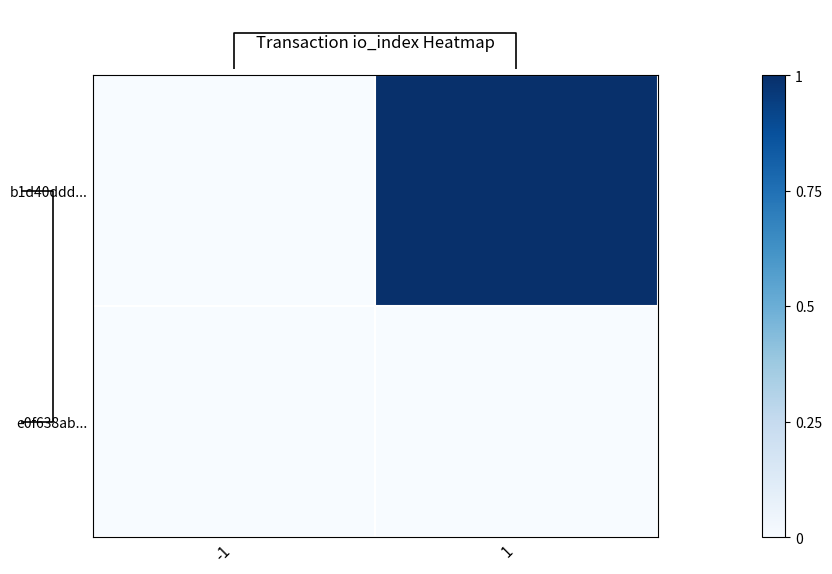

At which category is the sum across all series the highest?

1